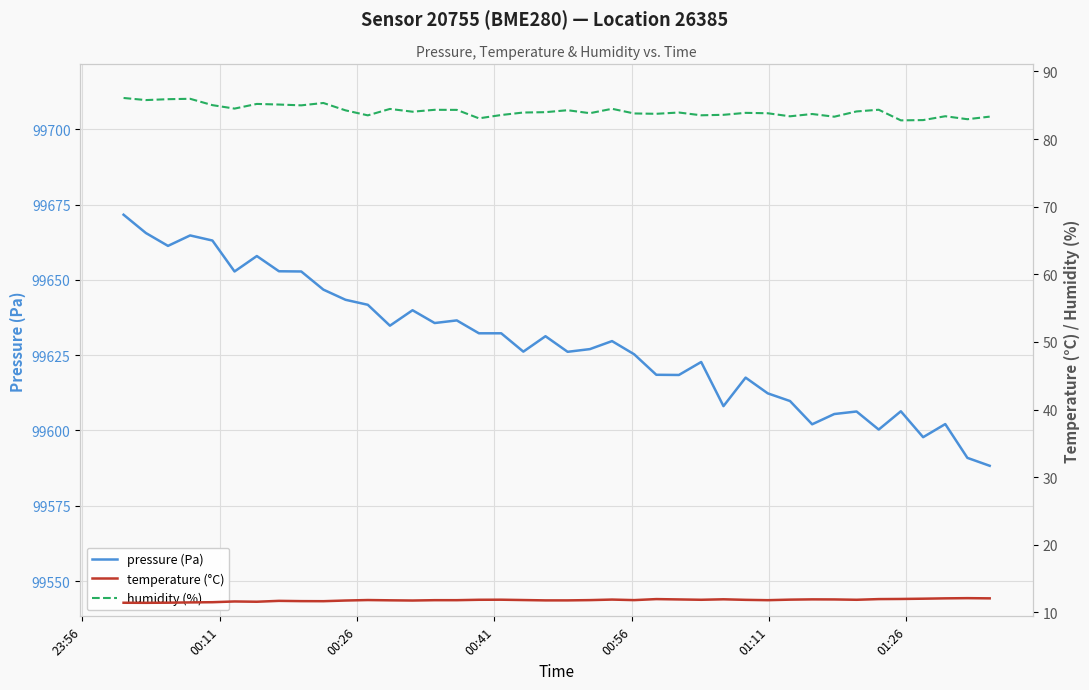

Which series has the largest total across all categories?

pressure (Pa)